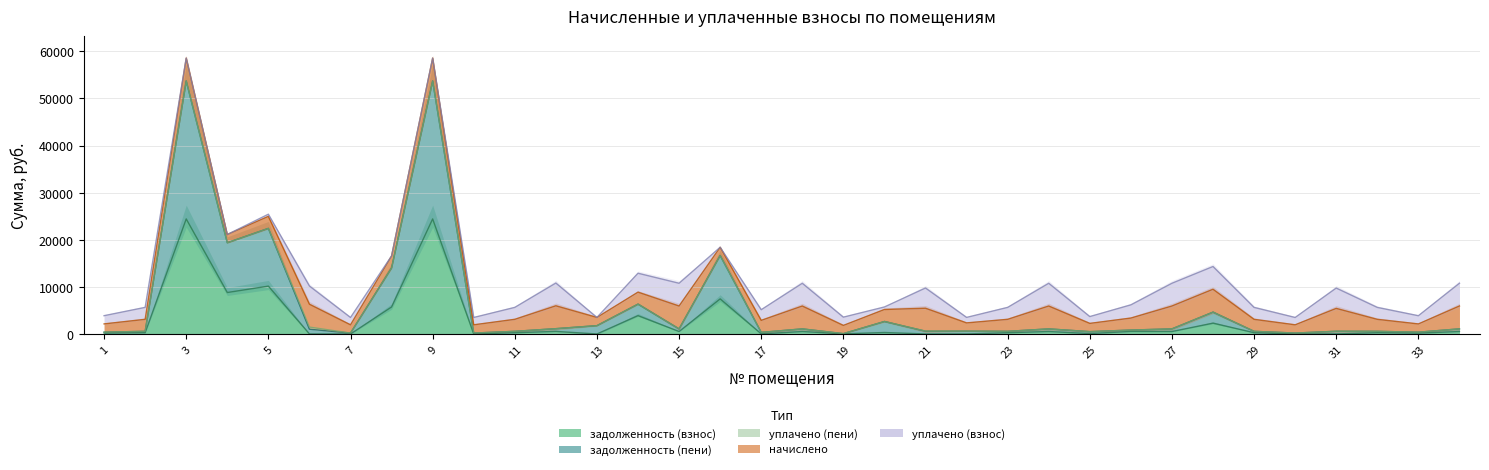

Which series ends up on top after the final intersection of задолженность (взнос) and уплачено (взнос)?

уплачено (взнос)